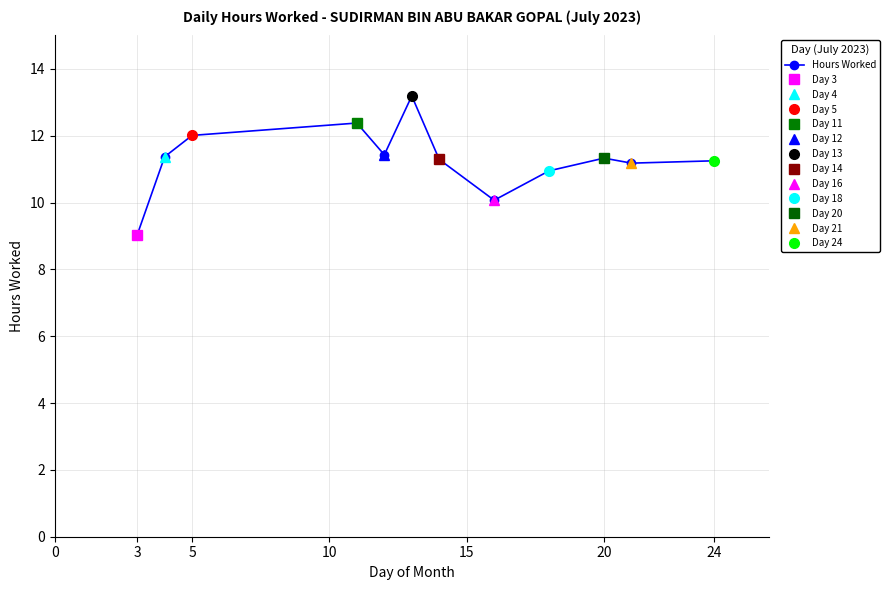

True or false: Hours Worked has more than 1 points higher than both neighbors.

True